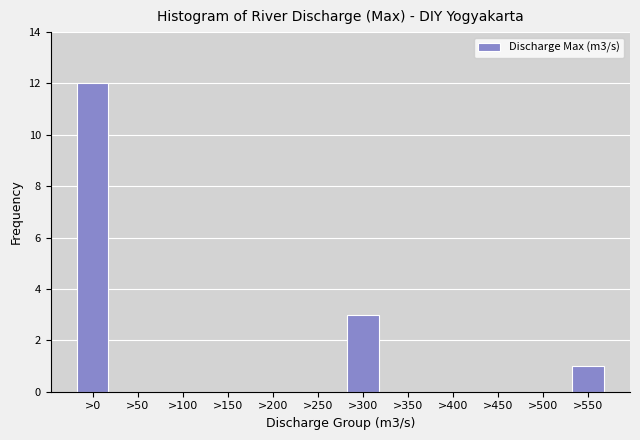

Reading left to right, list all the values displayed in this chart.

>0=12	>50=0	>100=0	>150=0	>200=0	>250=0	>300=3	>350=0	>400=0	>450=0	>500=0	>550=1